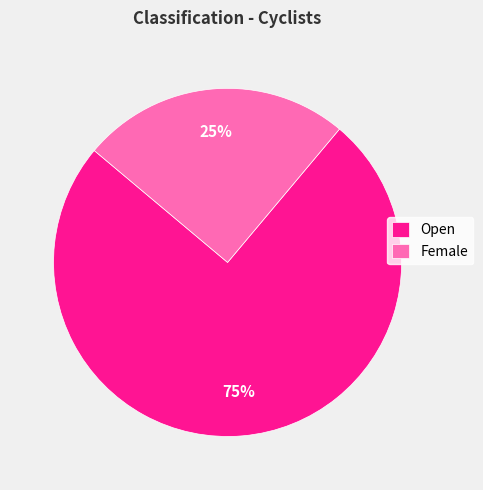

To the nearest percent, what percentage of the pie is Open?

75%